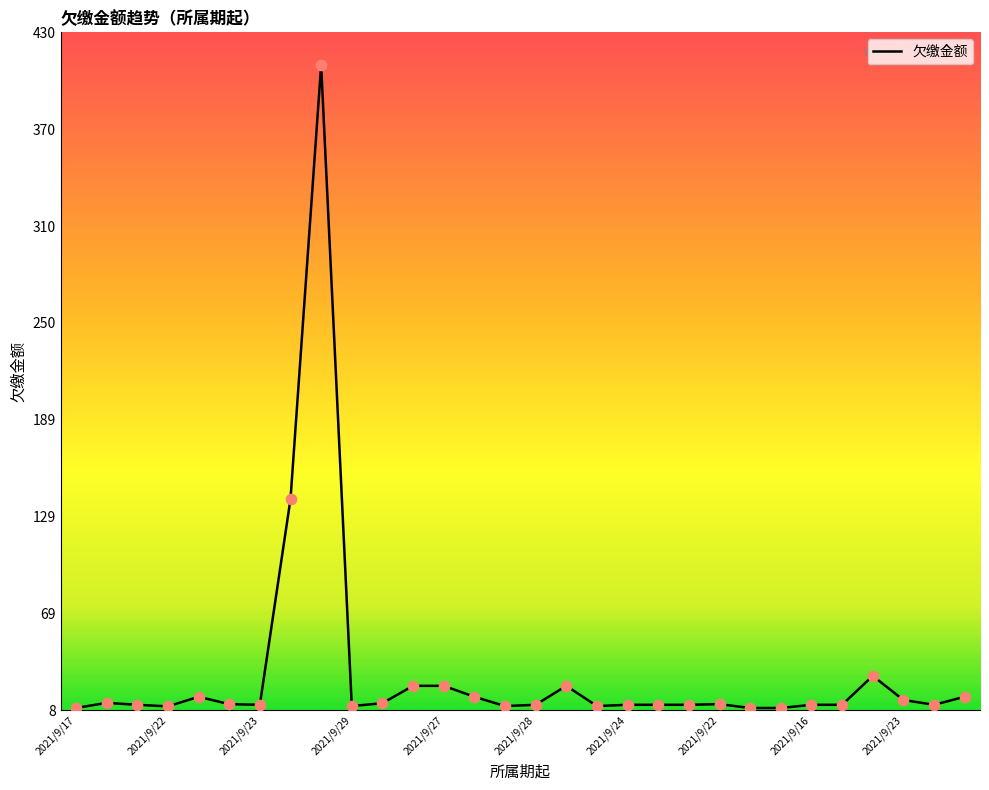

What is the greatest value displayed?

410.0